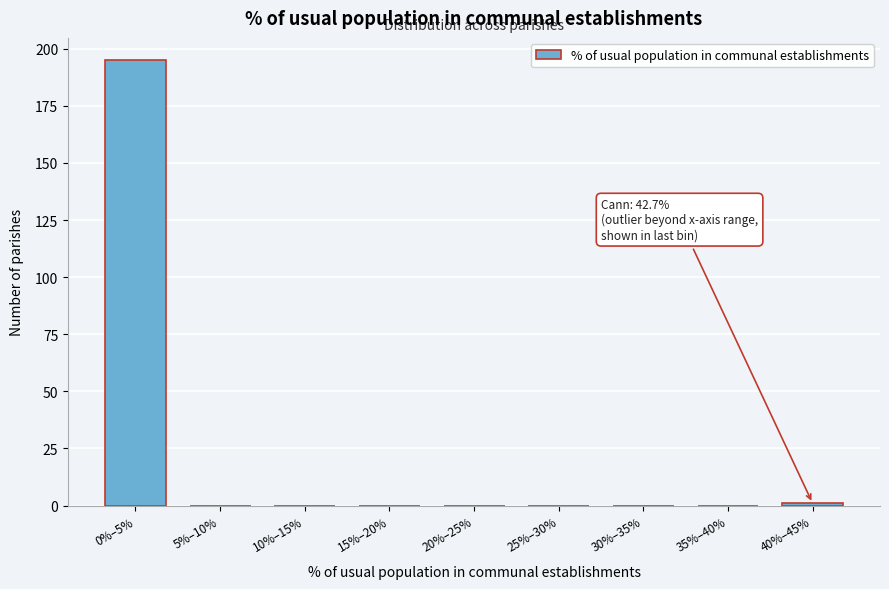

Reading left to right, transcribe all the data shown in this chart.

0%–5%=195	5%–10%=0	10%–15%=0	15%–20%=0	20%–25%=0	25%–30%=0	30%–35%=0	35%–40%=0	40%–45%=1